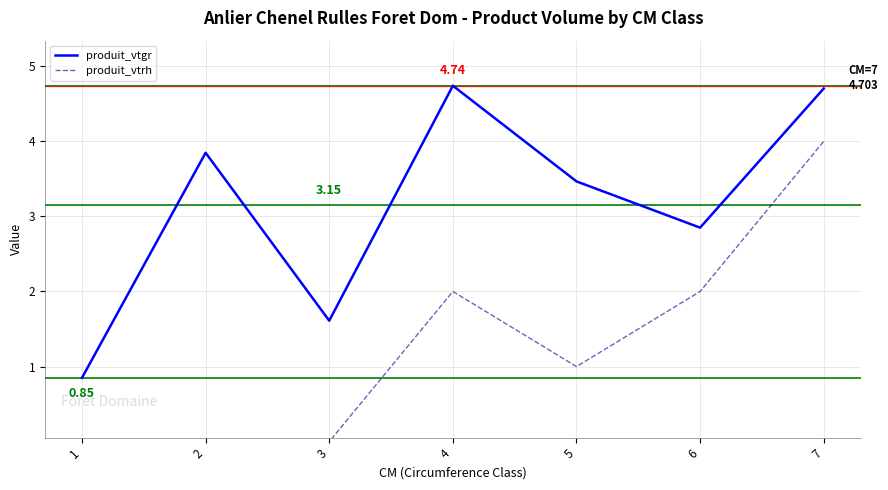

What is the difference between the maximum and minimum values in the produit_vtrh series?

4.0